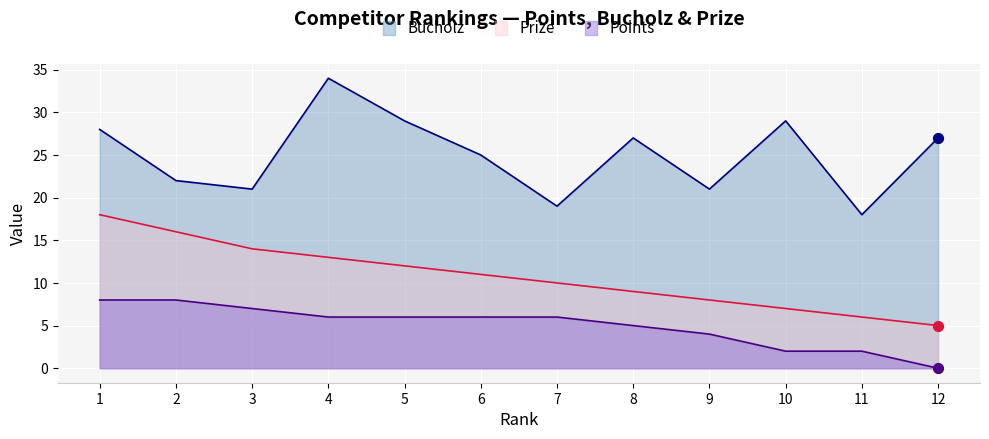

Which series has the largest total across all categories?

Bucholz